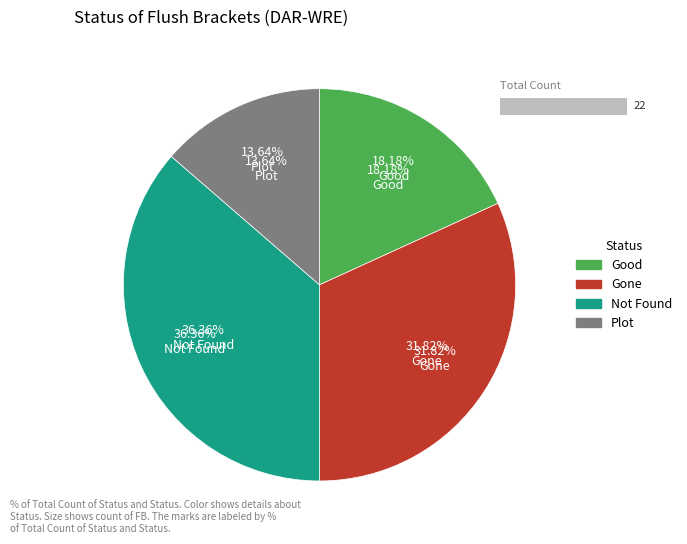

To the nearest percent, what percentage of the pie is Plot?

14%